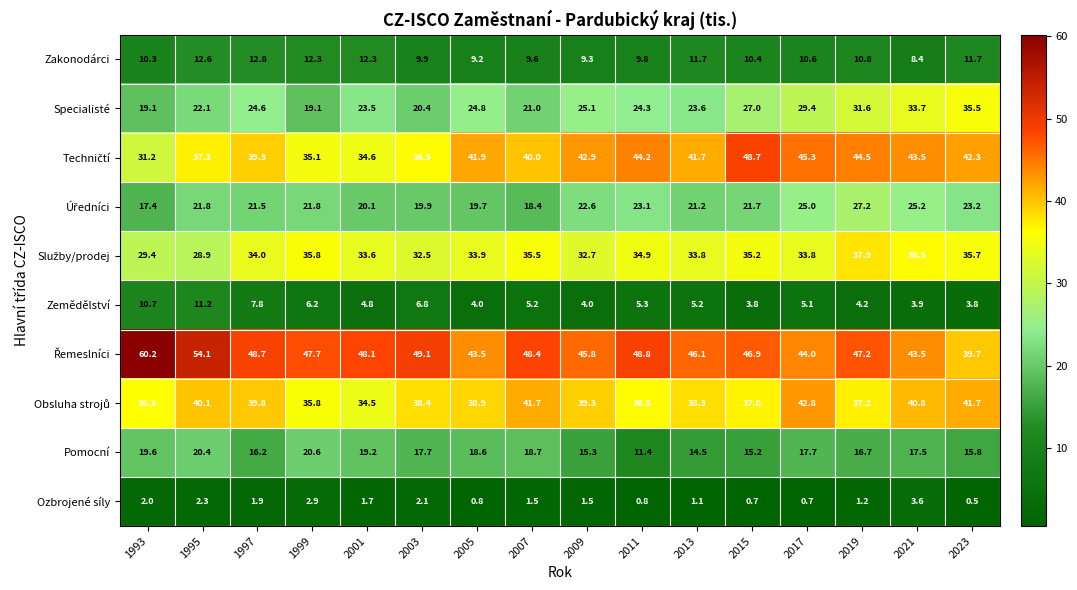

The Zakonodárci series shows 5.0 at 2009. True or false?

False